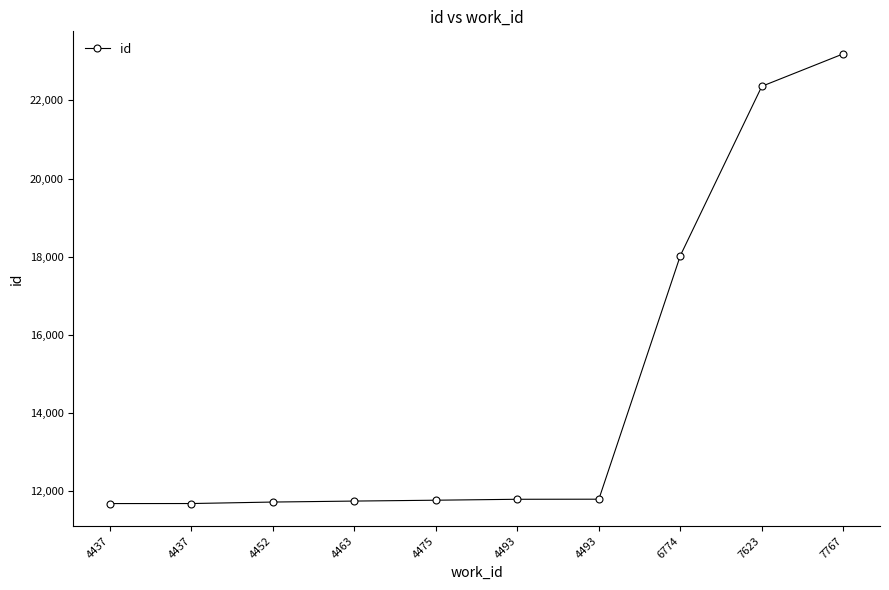

Is this an area chart (filled region under the line)?

No